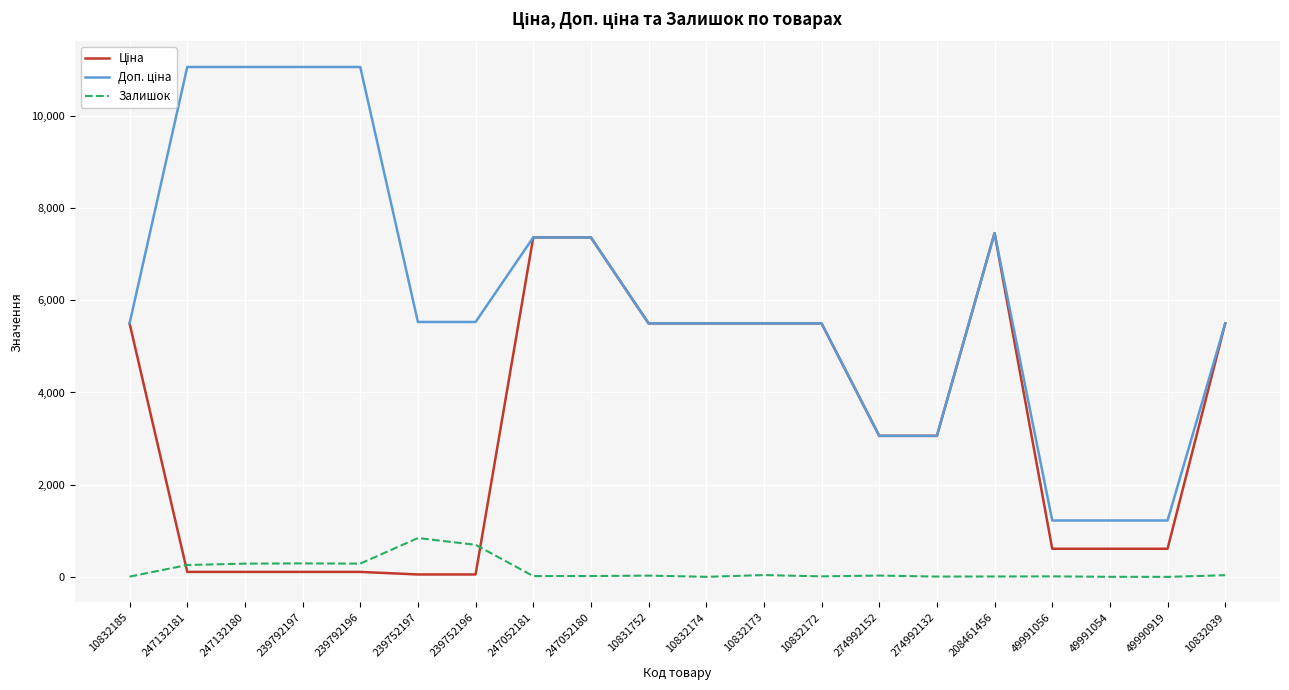

Rank the series at 10832172 from lowest to highest value.

Залишок, Ціна, Доп. ціна